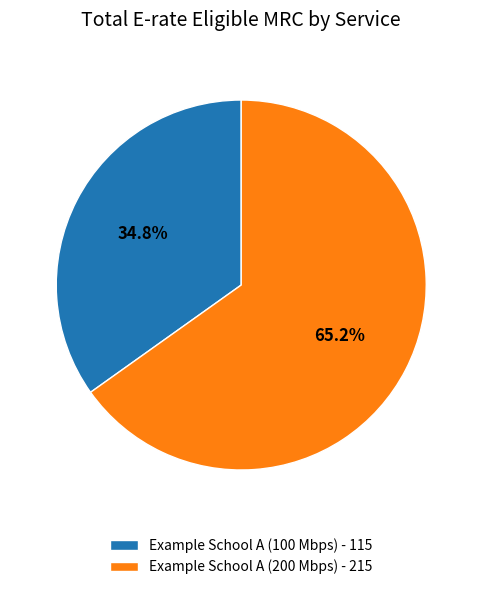

Does any single category account for the majority?

Yes